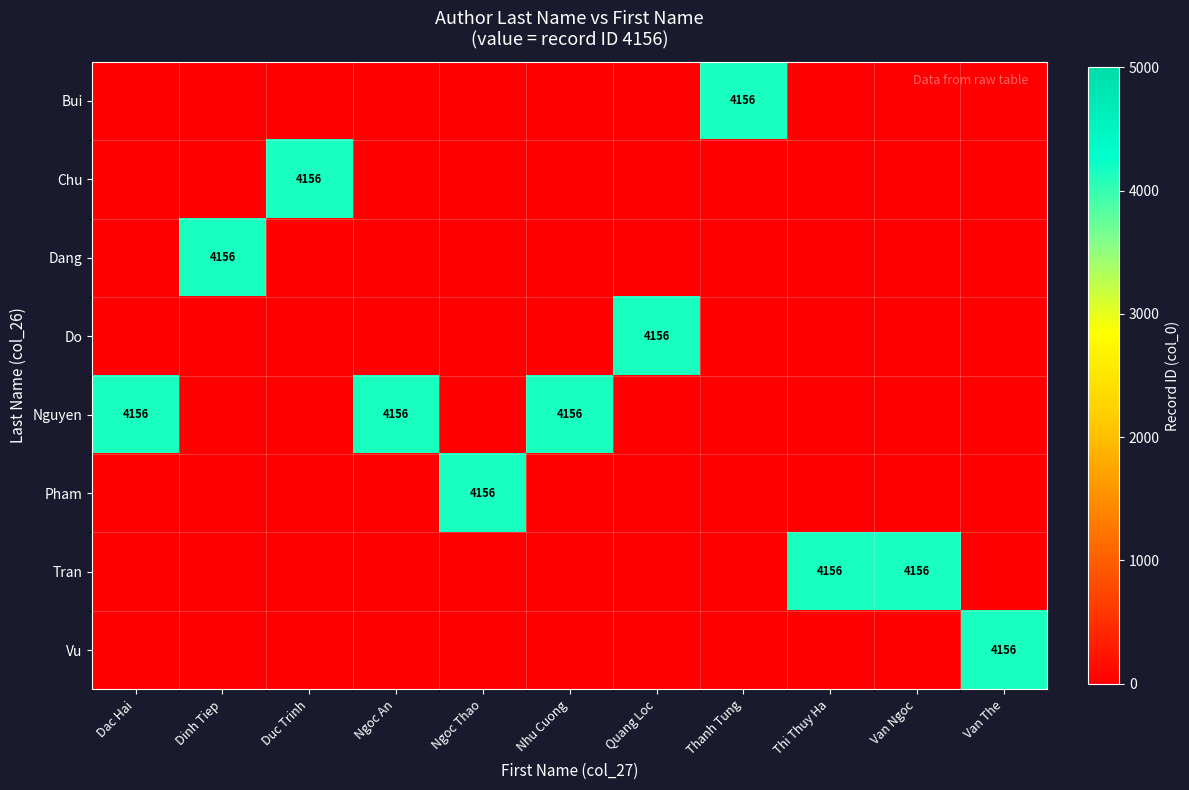

True or false: Nguyen has a value of 4156 at Nhu Cuong.

True